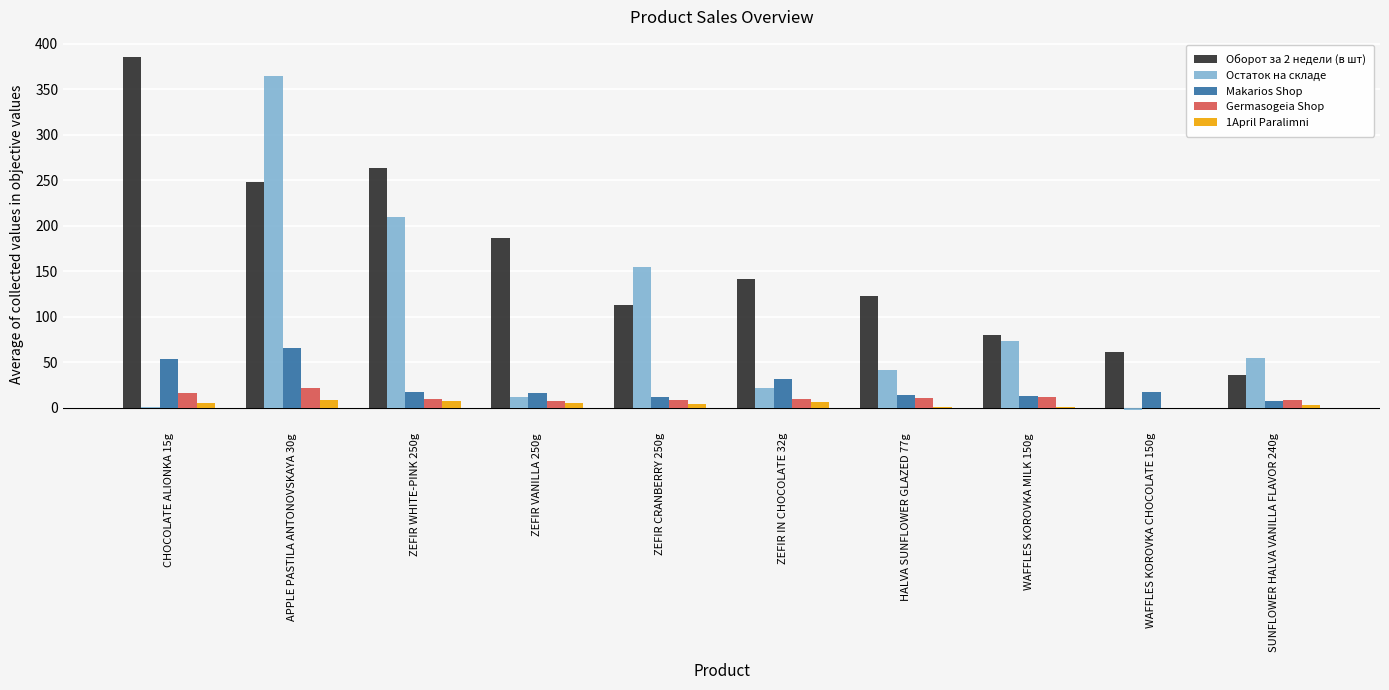

Is the value of 1April Paralimni at WAFFLES KOROVKA CHOCOLATE 150g greater than the value of Germasogeia Shop at WAFFLES KOROVKA MILK 150g?

No